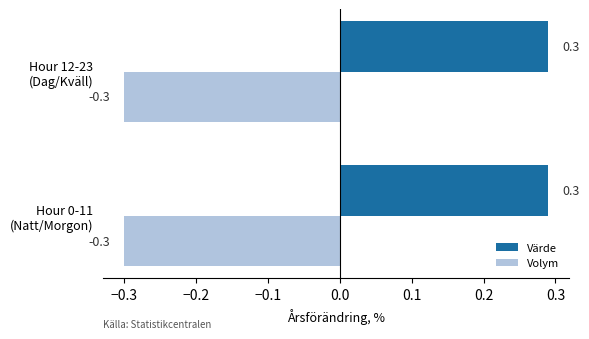

What is the sum of all Volym values?

-0.6